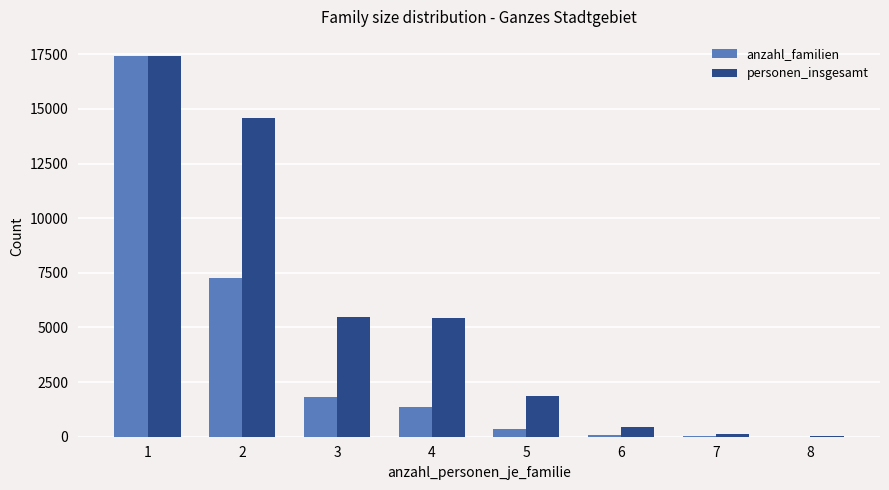

What is the maximum value for anzahl_familien?

17427